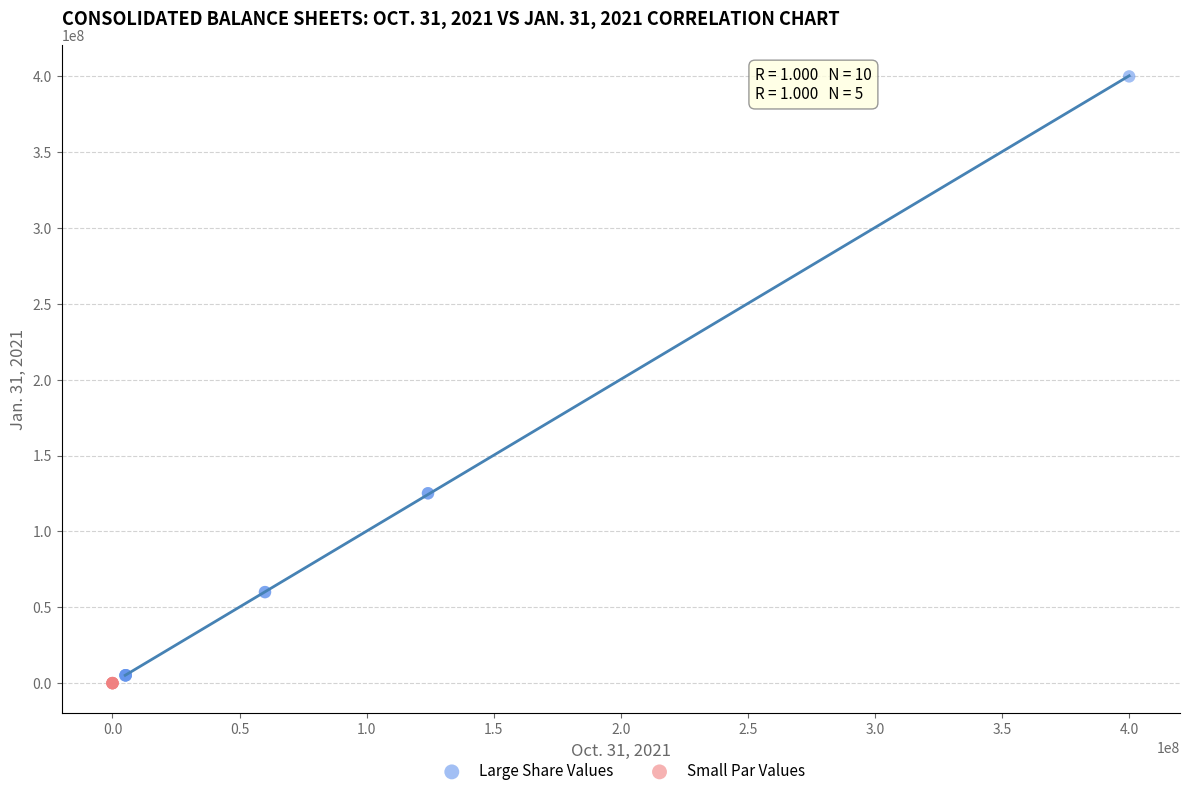

What are all the series names shown in the legend?

Large Share Values, Small Par Values